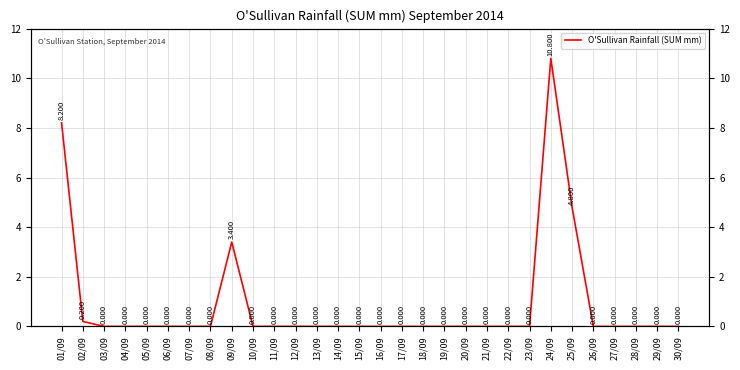

Reading left to right, list all the values displayed in this chart.

8.2	0.2	0.0	0.0	0.0	0.0	0.0	0.0	3.4	0.0	0.0	0.0	0.0	0.0	0.0	0.0	0.0	0.0	0.0	0.0	0.0	0.0	0.0	10.8	4.8	0.0	0.0	0.0	0.0	0.0